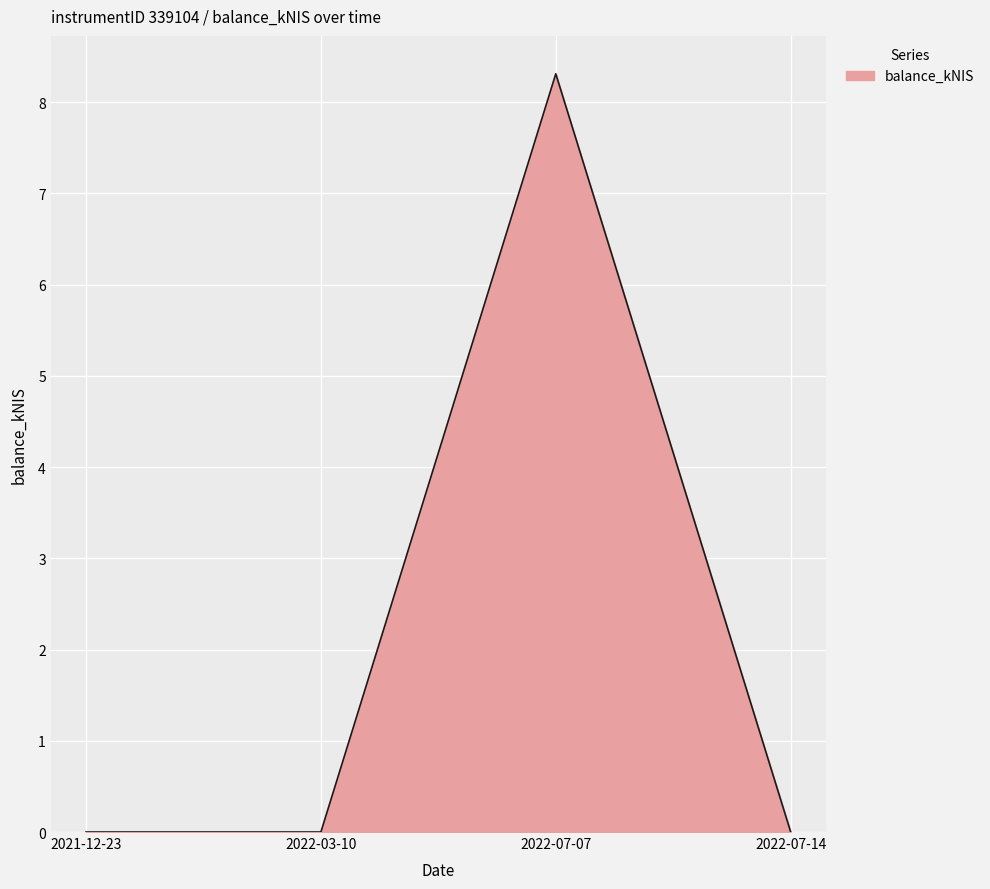

What is the change in value from 2021-12-23 to 2022-07-07?

+8.3